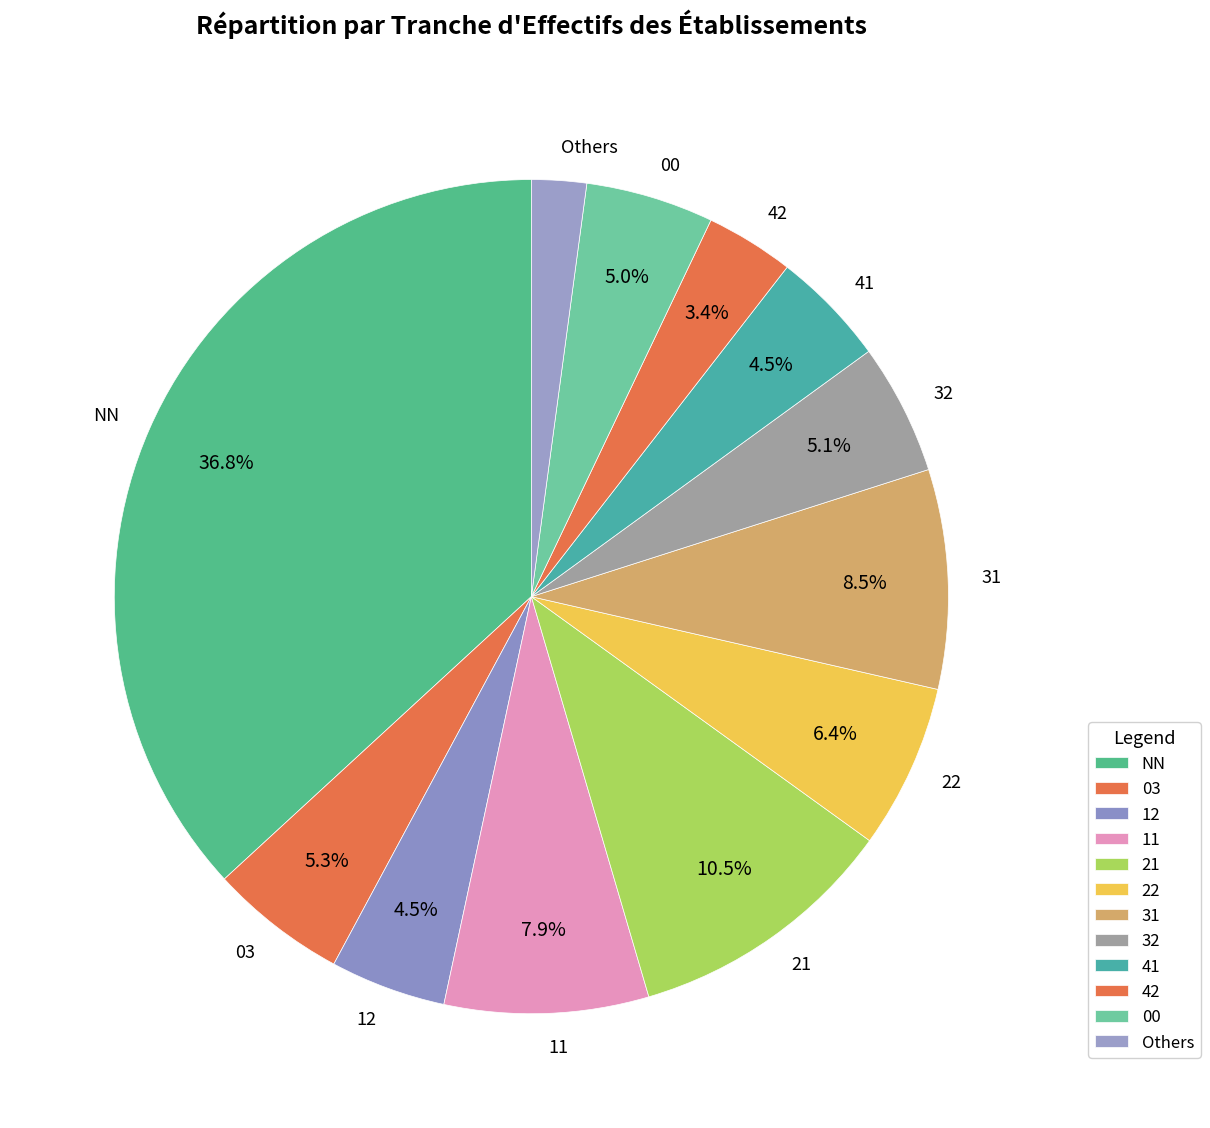

Which has a higher value, 03 or 22?

22